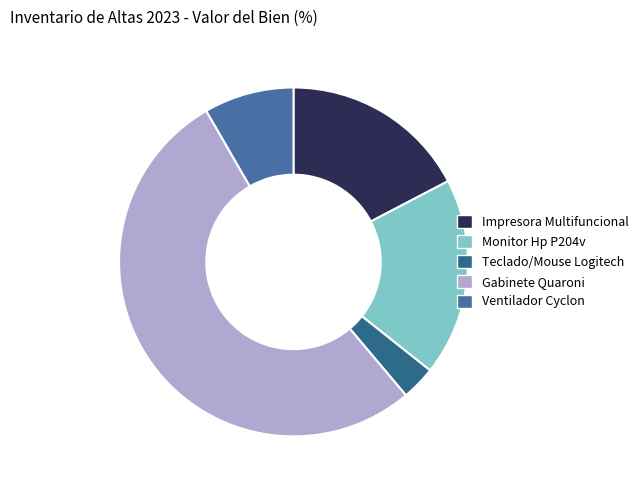

Rank the categories by value from lowest to highest.

Teclado/Mouse Logitech, Ventilador Cyclon, Impresora Multifuncional, Monitor Hp P204v, Gabinete Quaroni